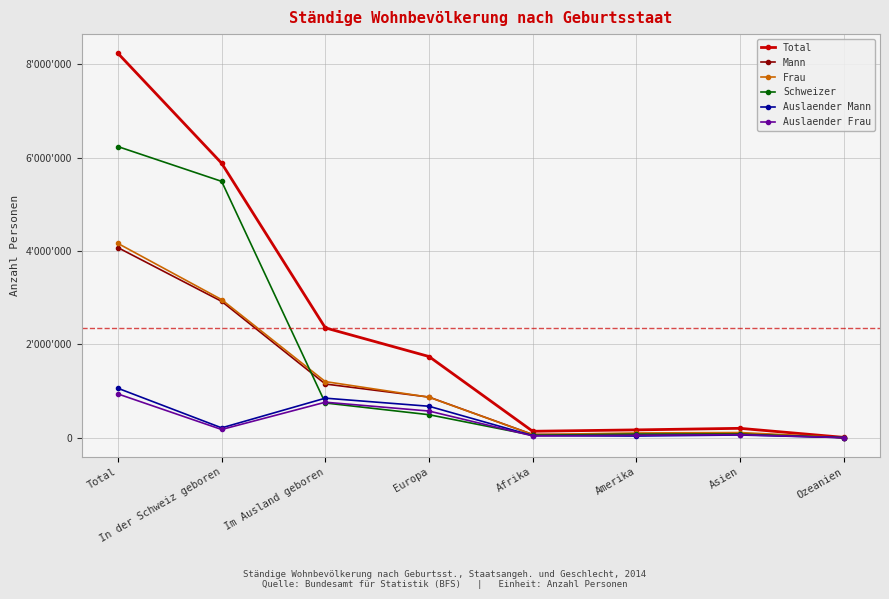

At Amerika, list the series in order from smallest to largest.

Auslaender Mann, Auslaender Frau, Mann, Schweizer, Frau, Total